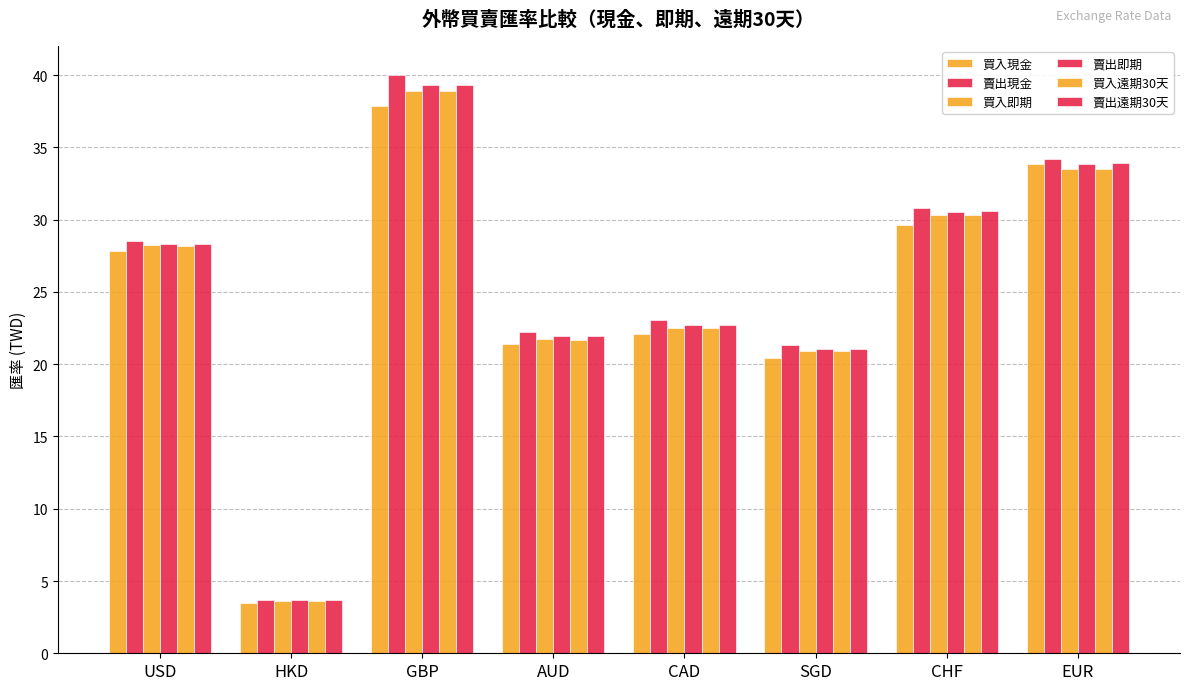

Reading left to right, extract all data points from this chart.

買入現金: 27.9	3.5	37.9	21.4	22.1	20.4	29.6	33.9
賣出現金: 28.5	3.7	40.0	22.2	23.0	21.3	30.8	34.2
買入即期: 28.2	3.6	38.9	21.7	22.5	20.9	30.3	33.5
賣出即期: 28.3	3.7	39.3	21.9	22.7	21.1	30.6	33.9
買入遠期30天: 28.2	3.6	38.9	21.7	22.5	20.9	30.3	33.5
賣出遠期30天: 28.3	3.7	39.3	21.9	22.7	21.1	30.6	33.9